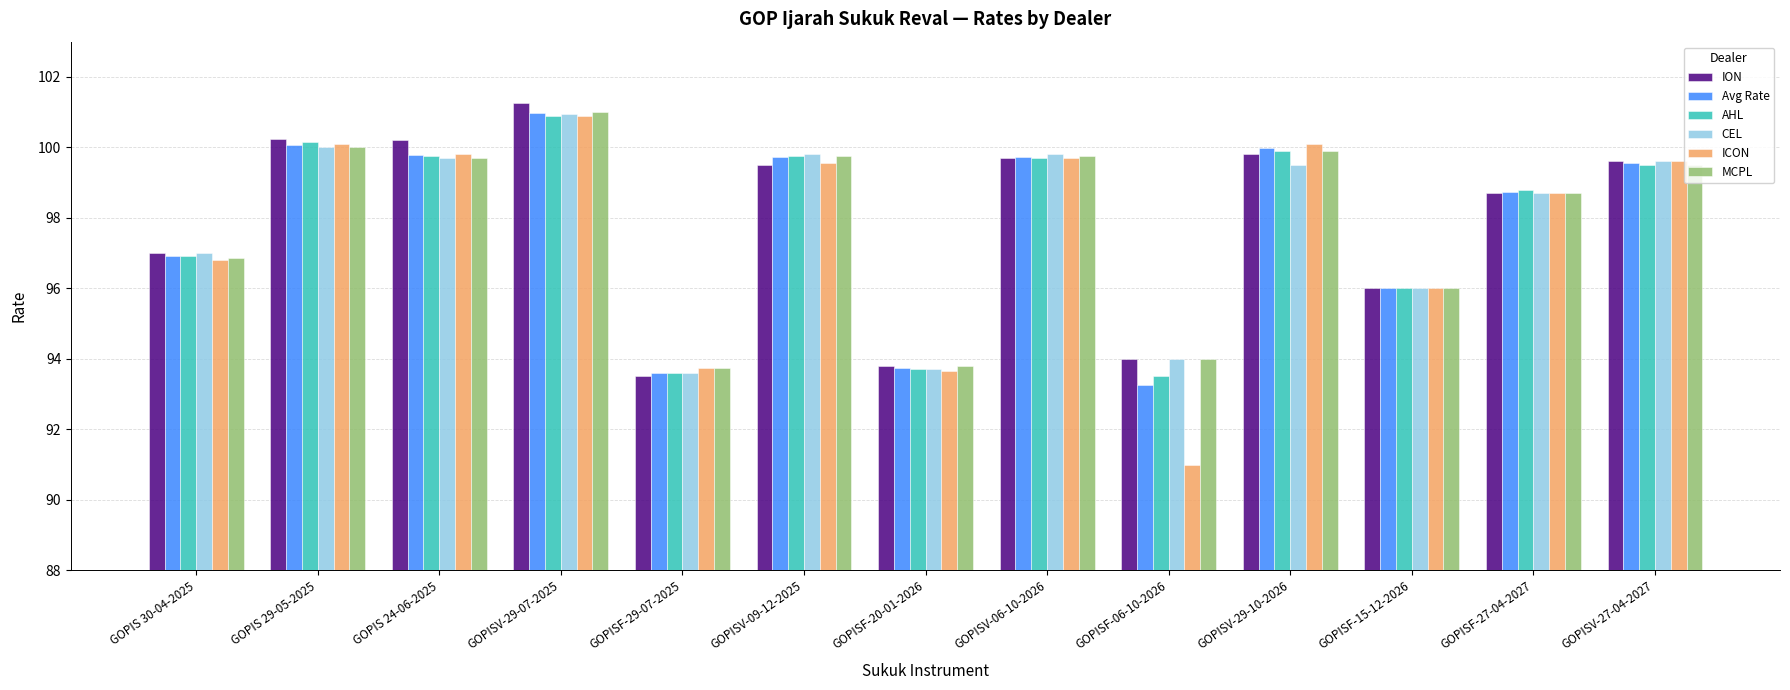

How many bars are there in each group?

6